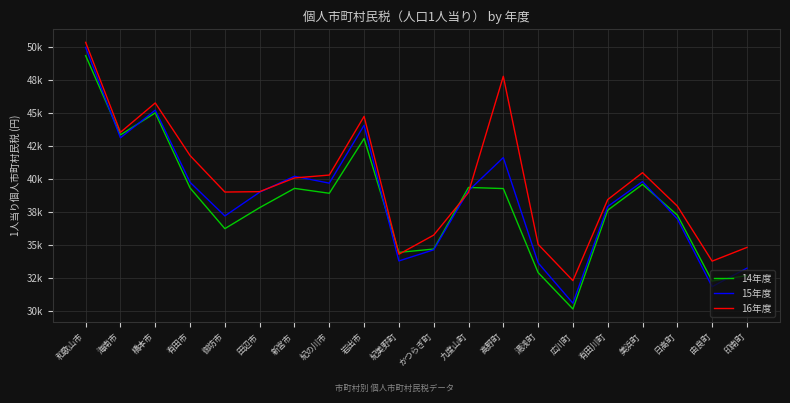

What is the average value of the 16年度 series?

39701.0